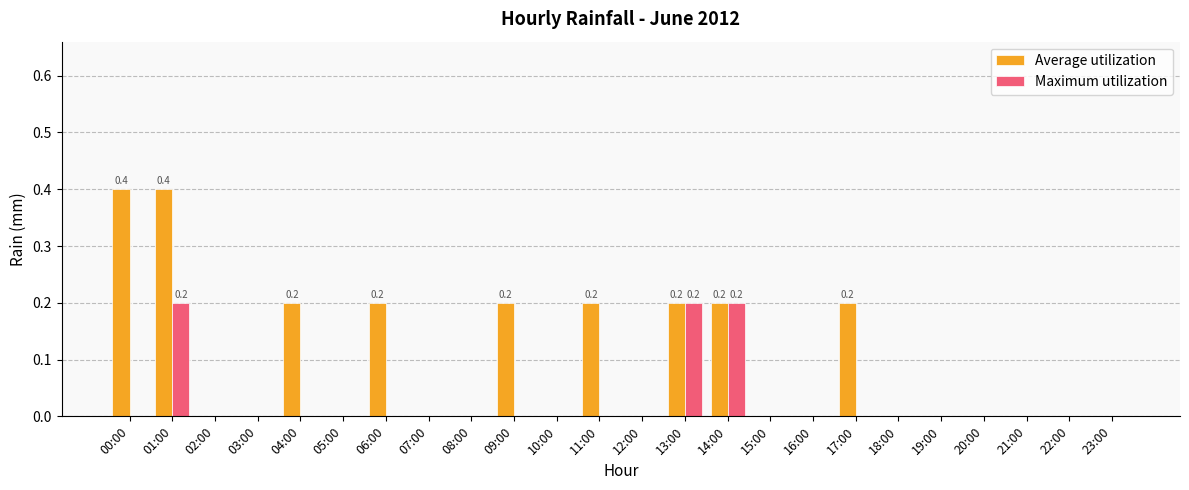

Reading left to right, transcribe all the data shown in this chart.

Average utilization: 0.4	0.4	0.0	0.0	0.2	0.0	0.2	0.0	0.0	0.2	0.0	0.2	0.0	0.2	0.2	0.0	0.0	0.2	0.0	0.0	0.0	0.0	0.0	0.0
Maximum utilization: 0.0	0.2	0.0	0.0	0.0	0.0	0.0	0.0	0.0	0.0	0.0	0.0	0.0	0.2	0.2	0.0	0.0	0.0	0.0	0.0	0.0	0.0	0.0	0.0